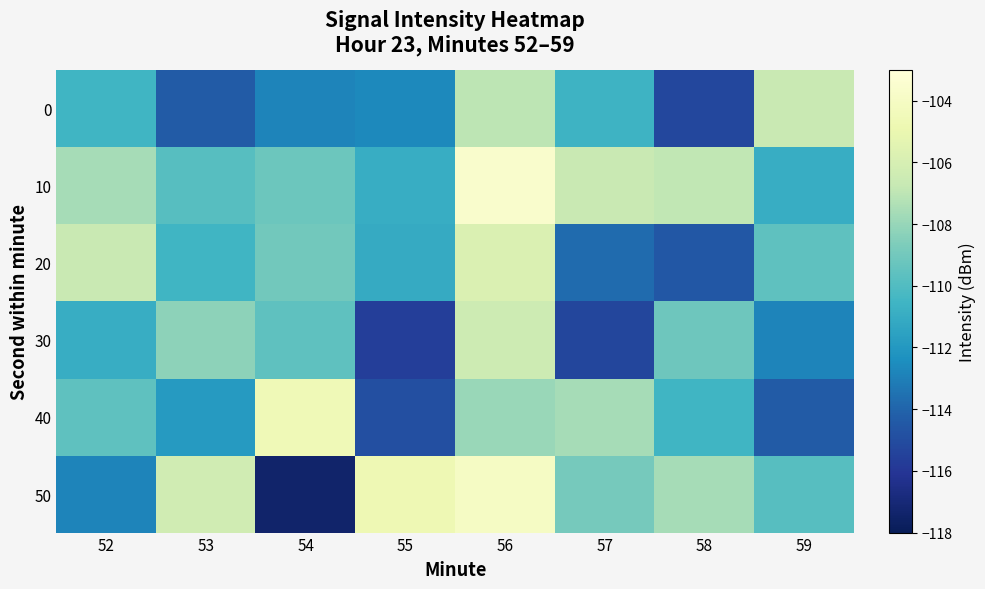

Reading left to right, extract all data points from this chart.

0: 52=-110.5	53=-114.4	54=-112.8	55=-112.6	56=-107.0	57=-110.7	58=-115.2	59=-106.7
10: 52=-107.6	53=-109.8	54=-109.2	55=-111.0	56=-103.6	57=-106.6	58=-106.9	59=-110.9
20: 52=-106.7	53=-110.5	54=-109.0	55=-111.1	56=-105.8	57=-113.7	58=-114.5	59=-109.6
30: 52=-110.9	53=-108.2	54=-109.6	55=-115.6	56=-106.4	57=-115.3	58=-109.1	59=-112.8
40: 52=-109.6	53=-111.9	54=-104.6	55=-114.9	56=-108.0	57=-107.6	58=-110.5	59=-114.4
50: 52=-112.8	53=-106.3	54=-117.4	55=-104.7	56=-104.0	57=-108.9	58=-107.6	59=-109.8